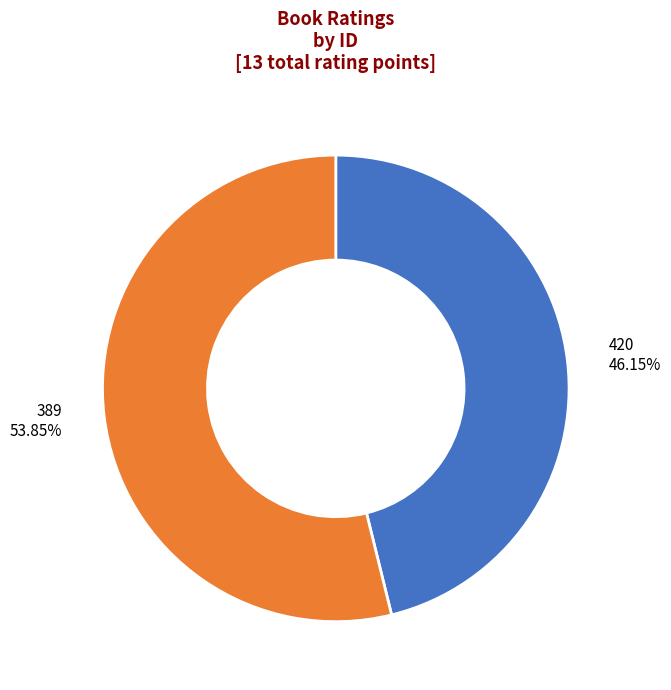

Is there any slice that represents more than half of the pie?

Yes